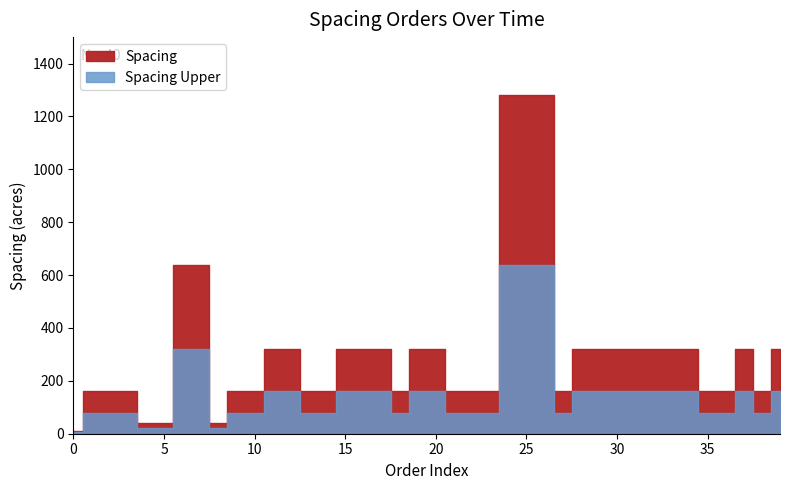

What is the difference between the maximum and minimum values in the Spacing_upper series?

635